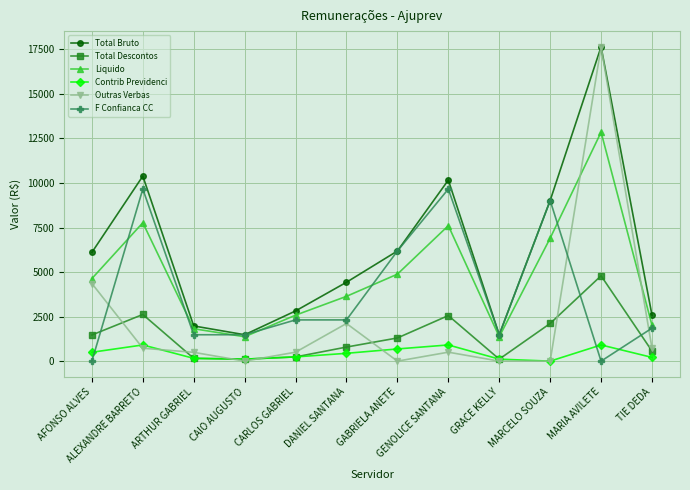

The Liquido series shows 2581.1 at CARLOS GABRIEL. True or false?

True